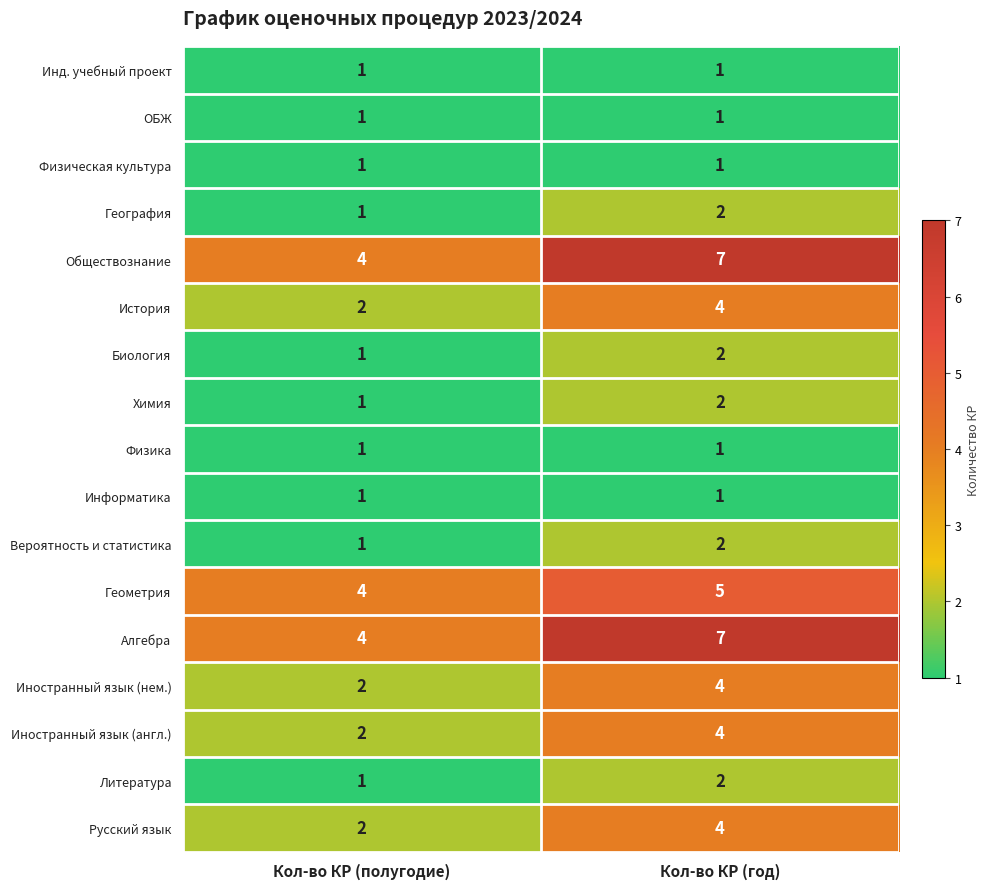

True or false: Геометрия has a value of 4 at Кол-во КР (полугодие).

True